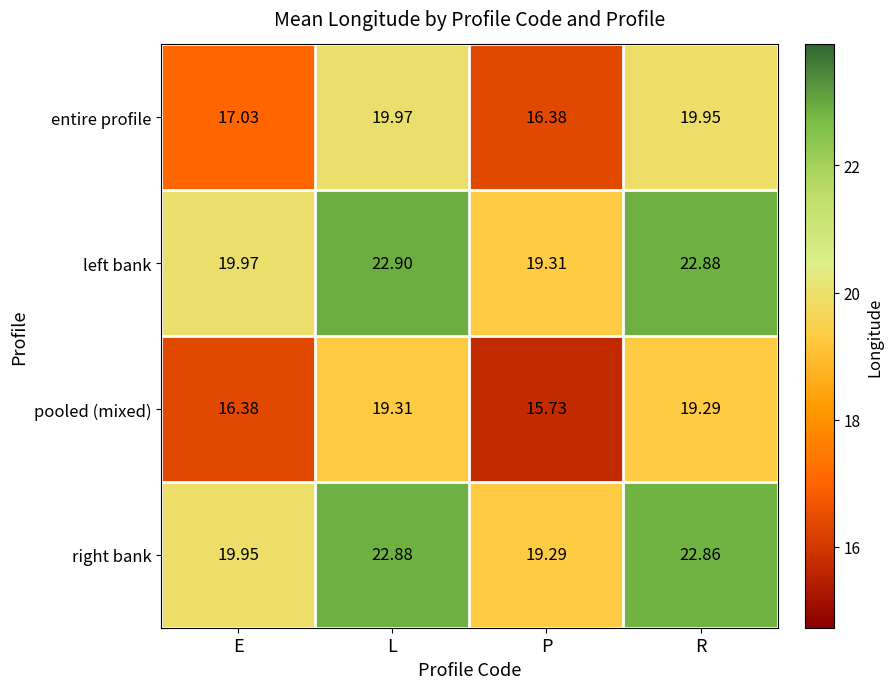

Where does the right bank series first go above 22?

L